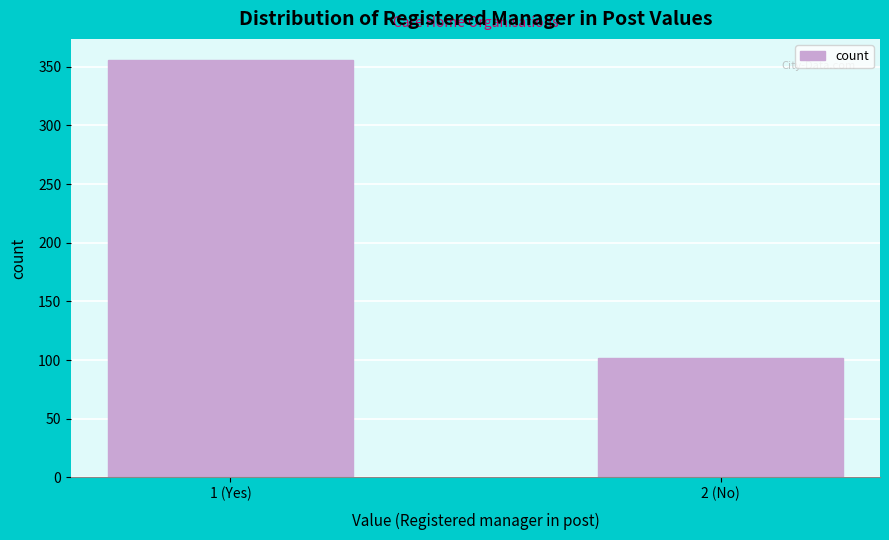

Reading left to right, extract all data points from this chart.

356	102